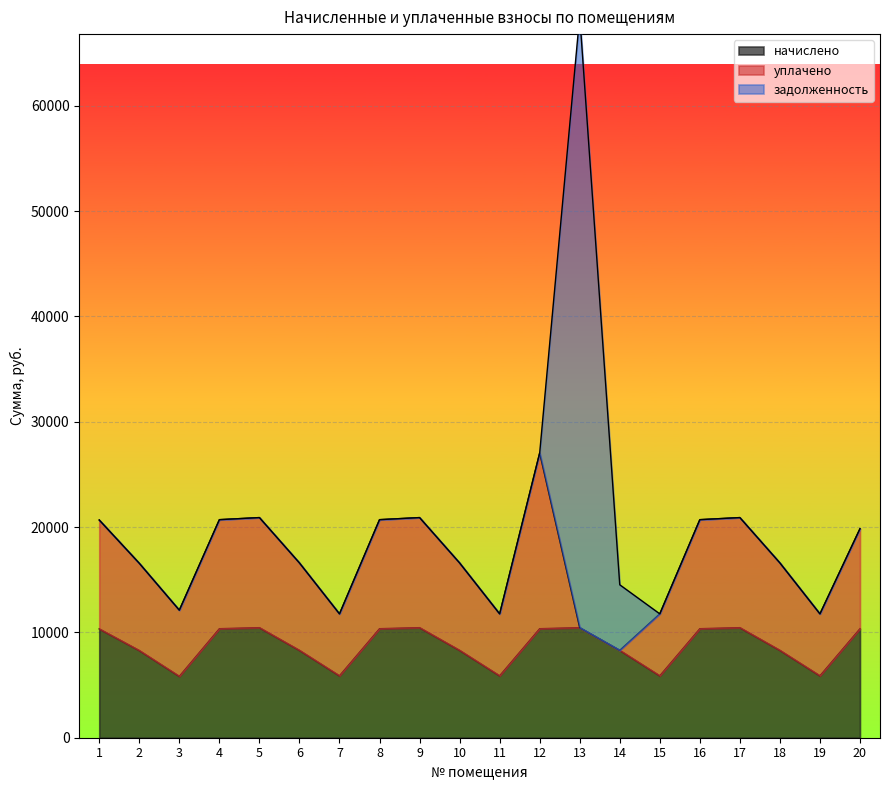

The value of начислено at 15 is 1839.5. True or false?

False